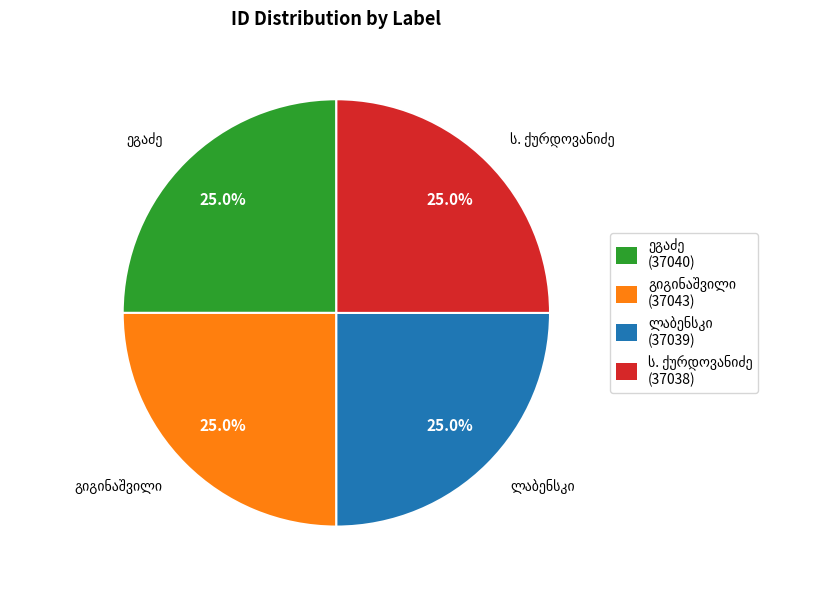

Is there any slice that represents more than half of the pie?

No